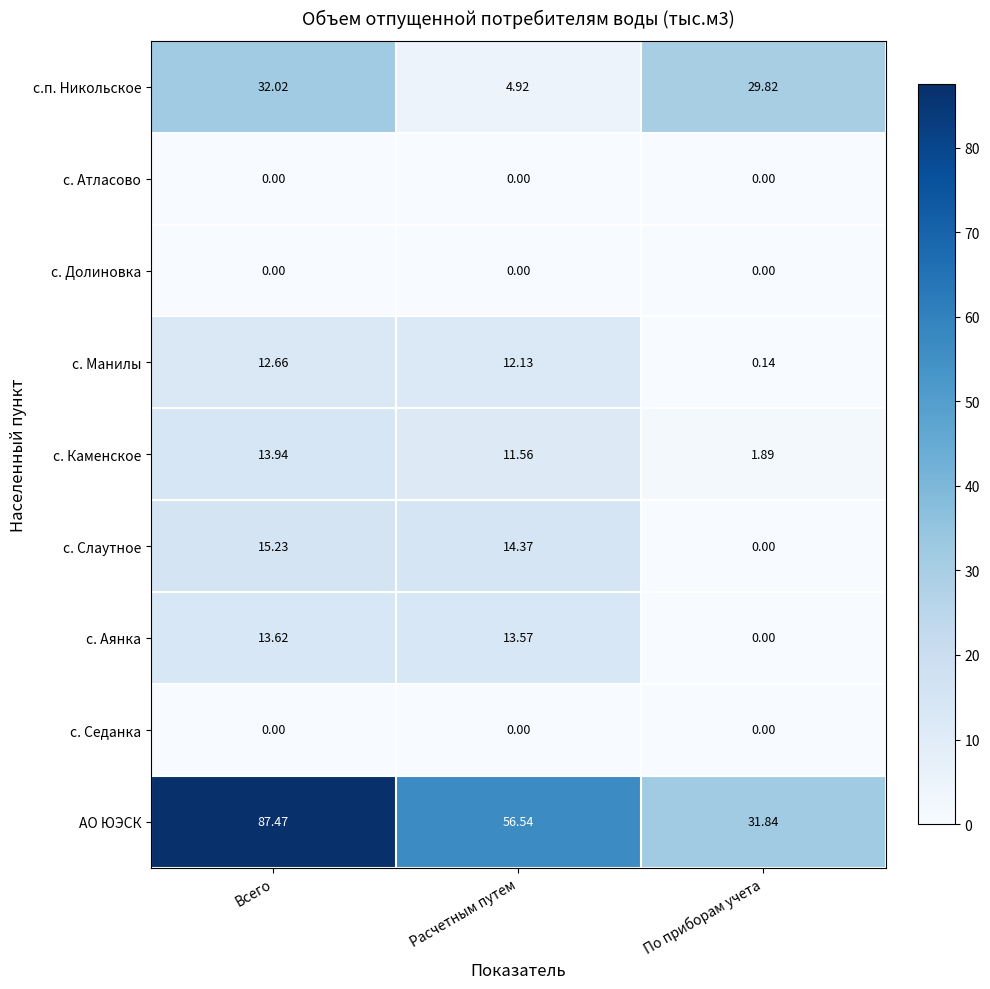

Count the number of categories in the chart.

3